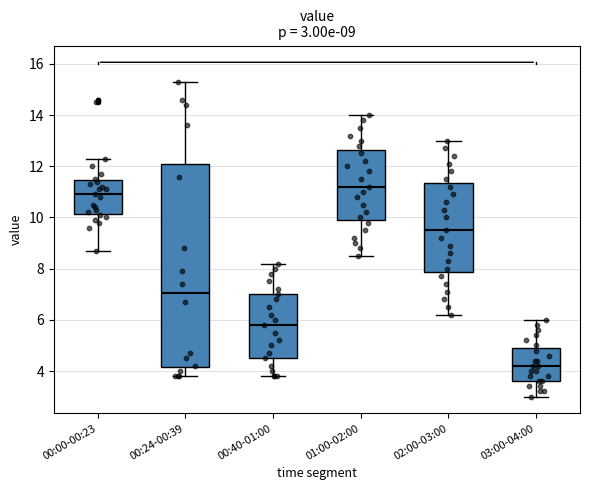

Comparing the boxes themselves (not the whiskers), which one is the tallest?

00:24-00:39